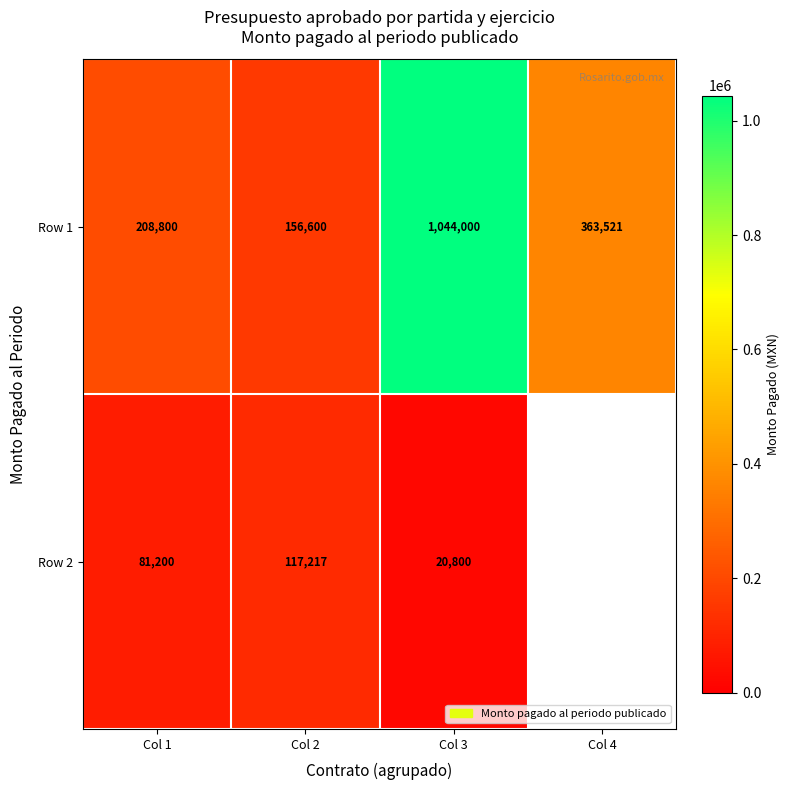

How many data points in Row 1 are less than 363521?

2